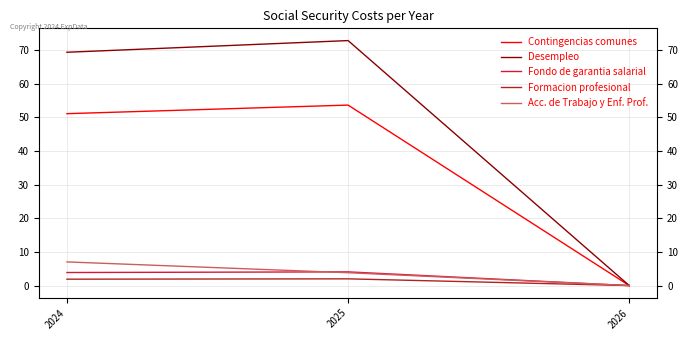

What is the difference between the highest and lowest values at 2025?

70.8